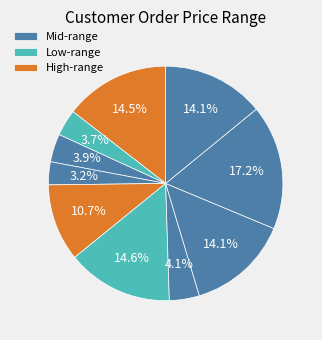

Does ვლადიმერ იაგორის ძე გვარჯალაძე account for over 50% of the chart?

No